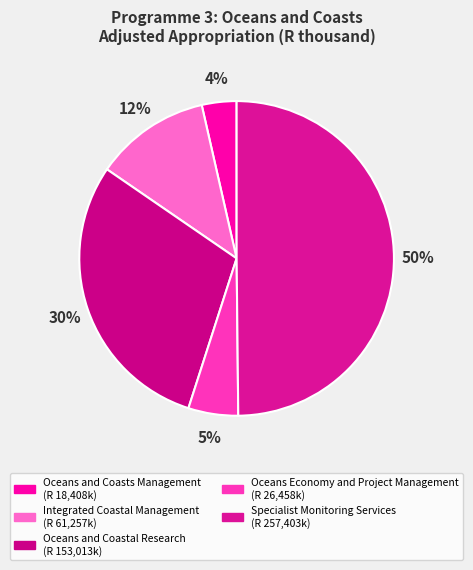

To the nearest percent, what percentage of the pie is Oceans Economy and Project Management?

5%